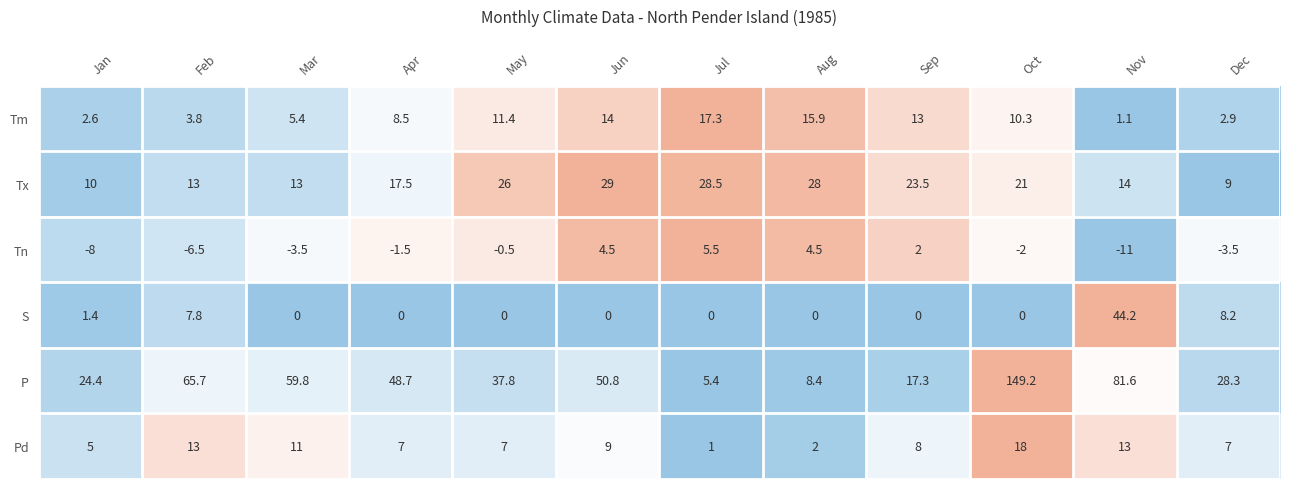

What is the average value of the S series?

5.1